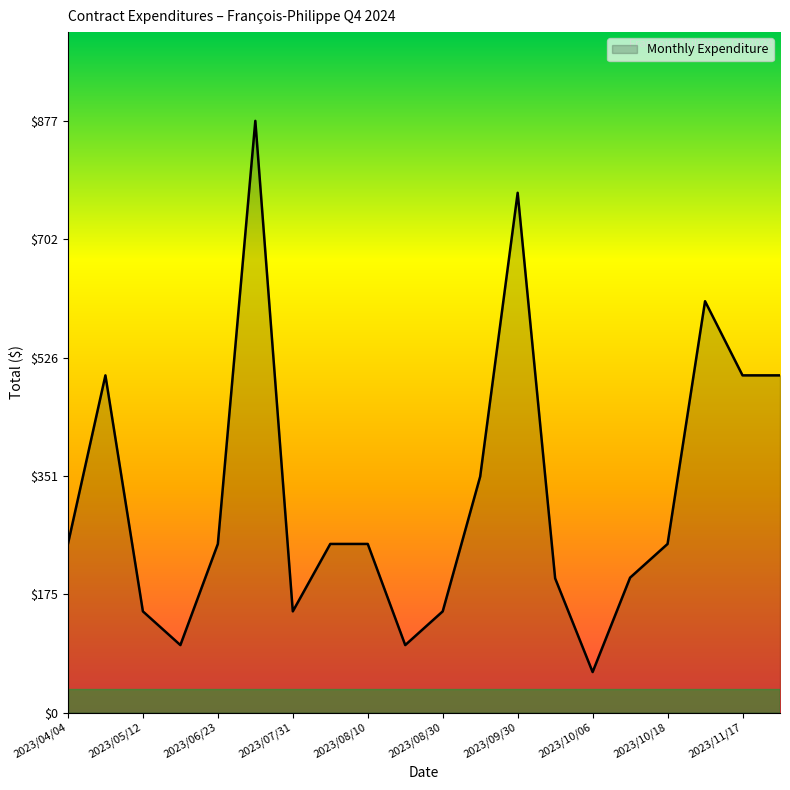

What is the greatest value displayed?

877.5